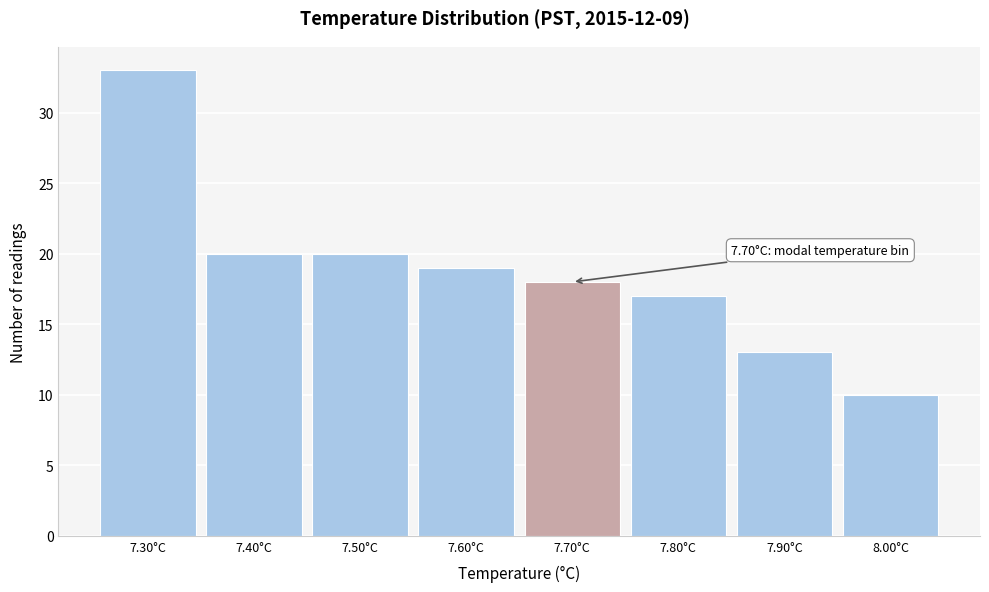

Which range on the x-axis has the tallest bar?

7.25 to 7.35